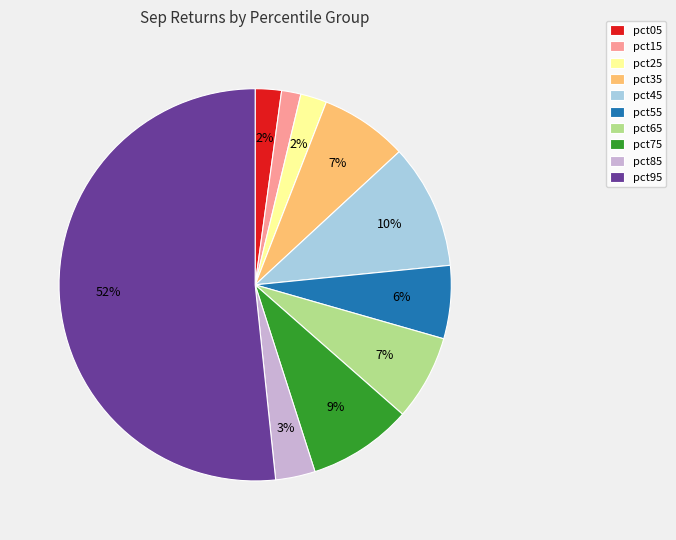

To the nearest percent, what is the combined percentage of pct55 and pct25?

8%